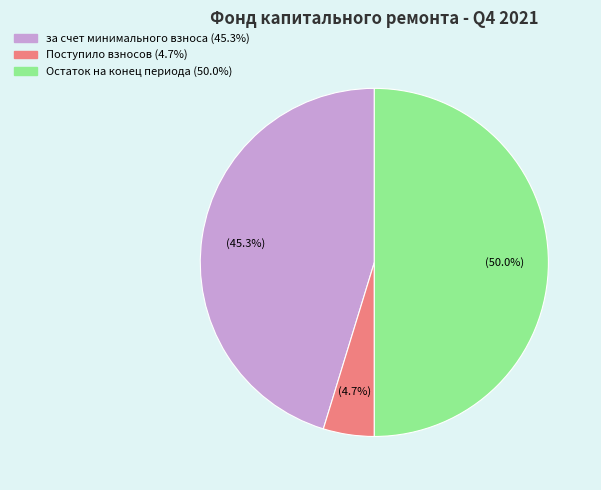

Is there a majority slice in this chart?

No